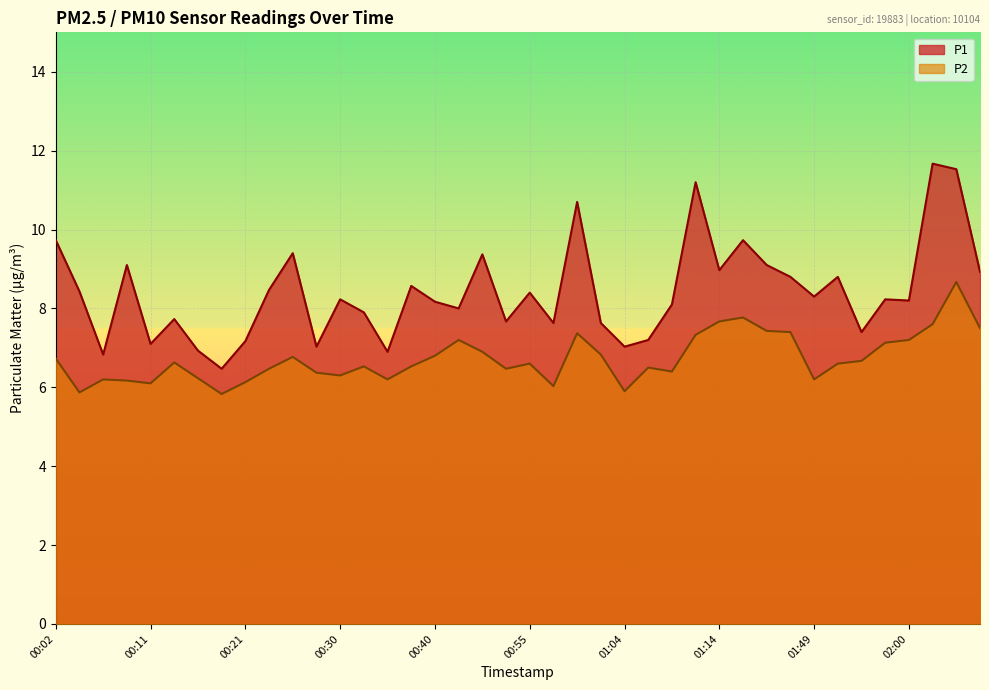

True or false: P2 and P1 cross at least once.

False